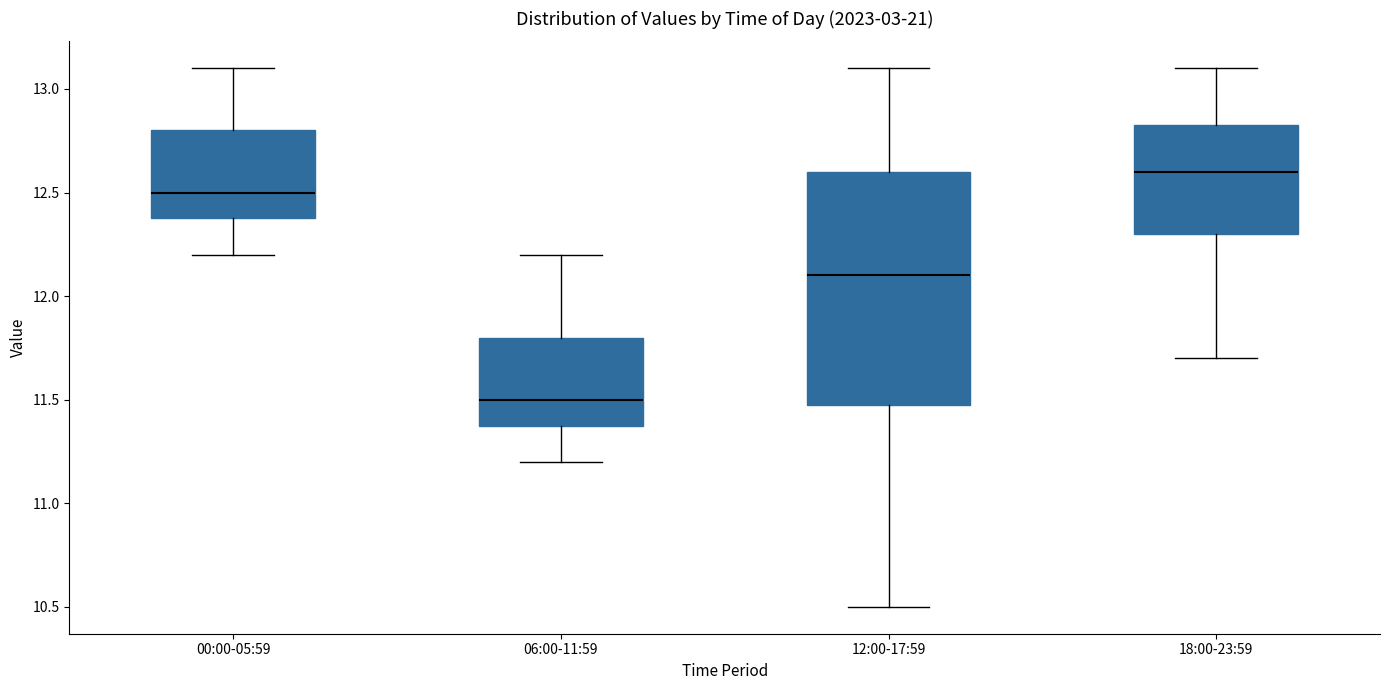

Reading left to right, transcribe this box plot: for each box, give where its median line is, the range the box spans, and where its two whiskers end, as read against the y-axis. The values are not printed on the chart, so give them approximately, as read against the axis.

00:00-05:59: median 12.50, box 12.40 to 12.80, whiskers 12.20 to 13.10
06:00-11:59: median 11.50, box 11.40 to 11.80, whiskers 11.20 to 12.20
12:00-17:59: median 12.10, box 11.50 to 12.60, whiskers 10.50 to 13.10
18:00-23:59: median 12.60, box 12.30 to 12.85, whiskers 11.70 to 13.10